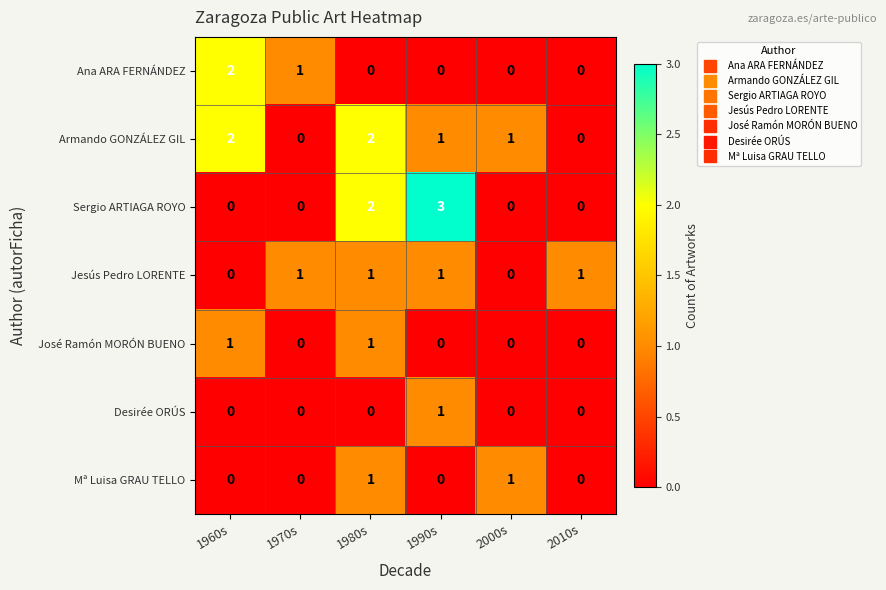

Which series has the largest range (max minus min)?

Sergio ARTIAGA ROYO